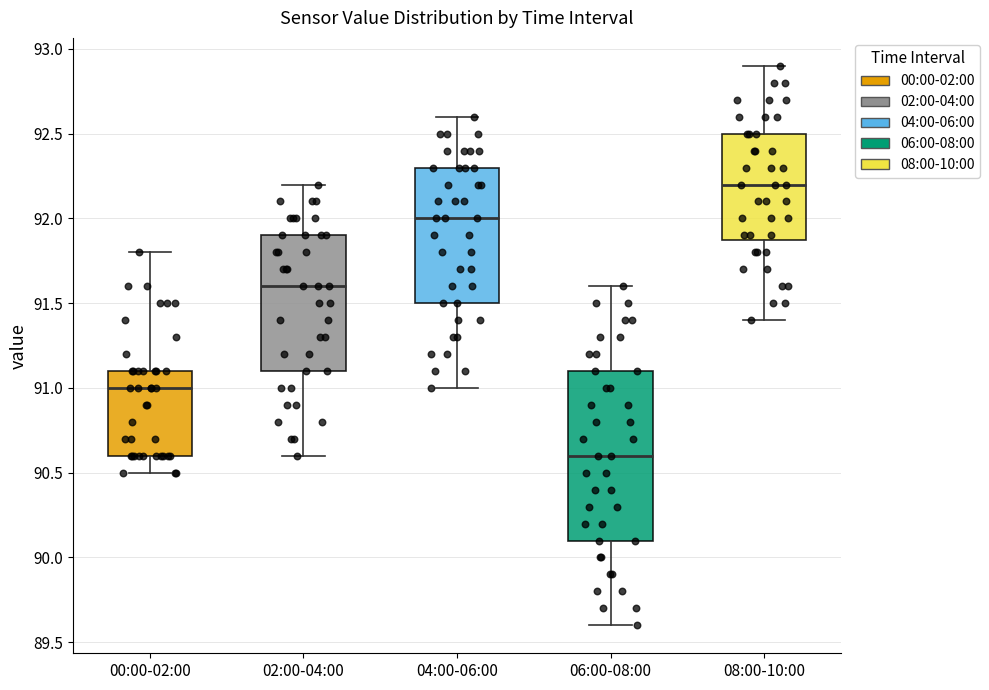

Which box's median line is the highest?

08:00-10:00